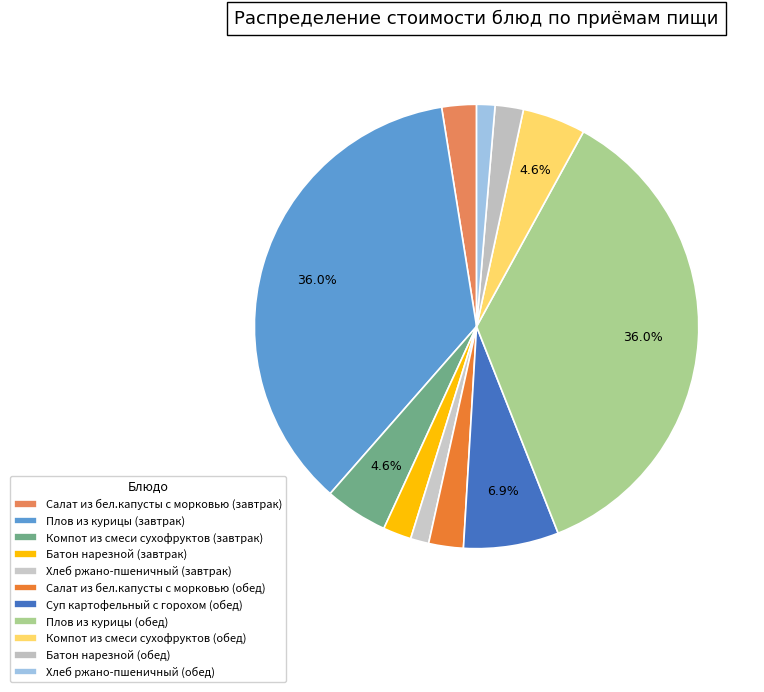

Combined, do Компот из смеси сухофруктов (обед) and Хлеб ржано-пшеничный (завтрак) account for over 50%?

No